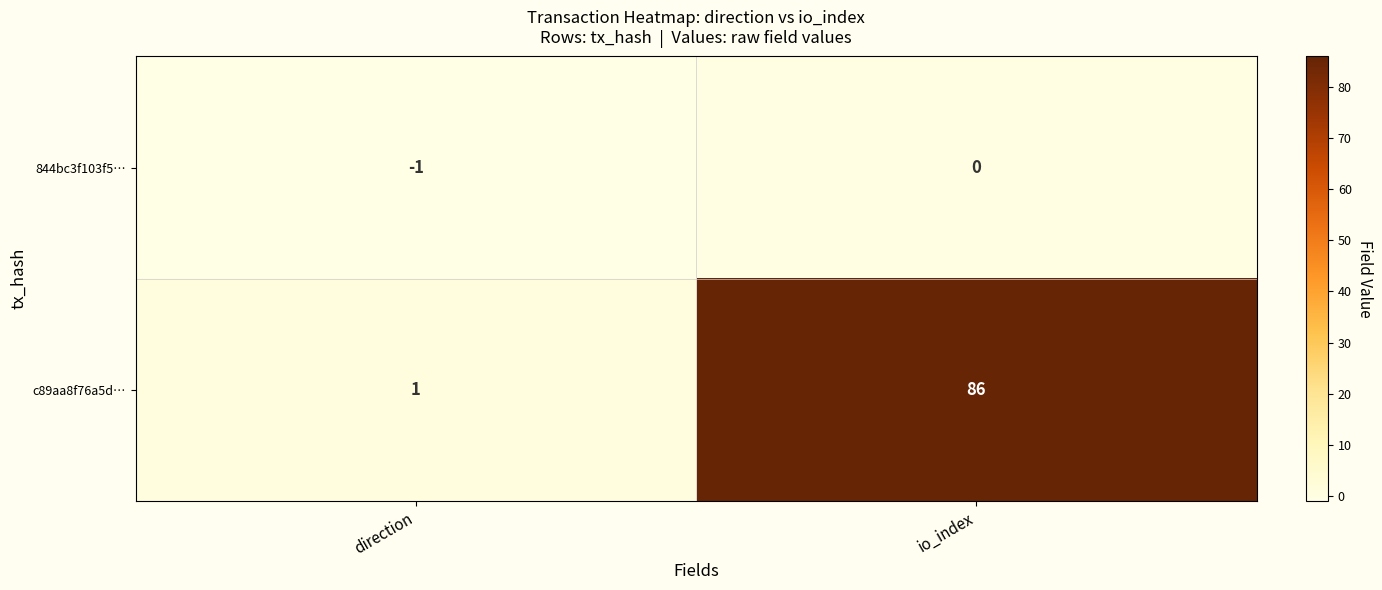

At which category does the chart reach its minimum across all series?

direction